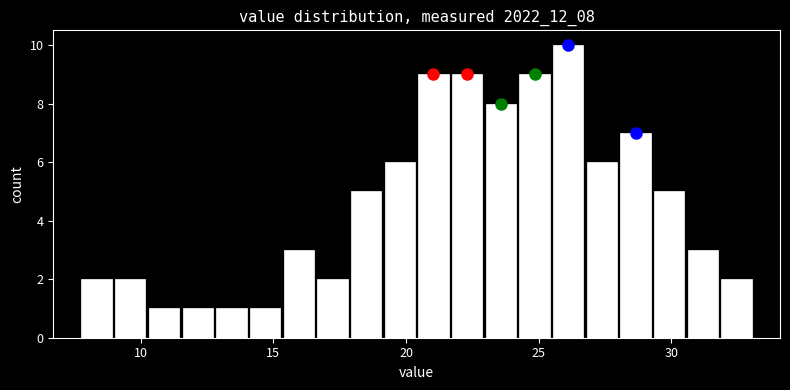

Around what value on the x-axis is the tallest bar? Give the approximate position of its centre, as read against the axis.

26.0